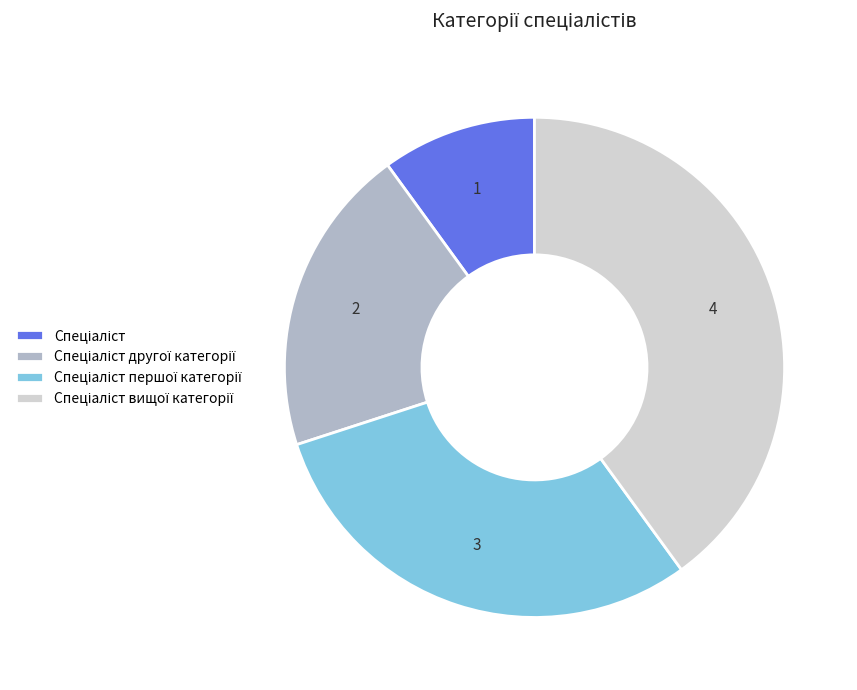

Does any single category account for the majority?

No